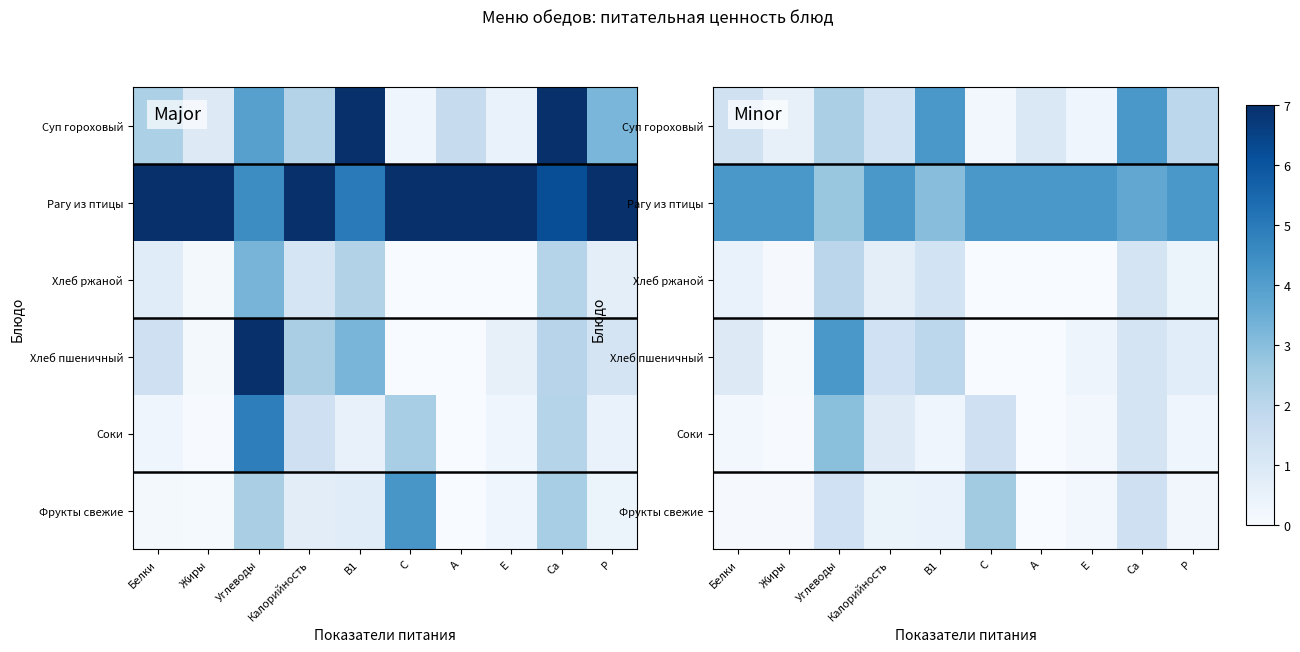

The Соки series shows 0.0 at Жиры. True or false?

True